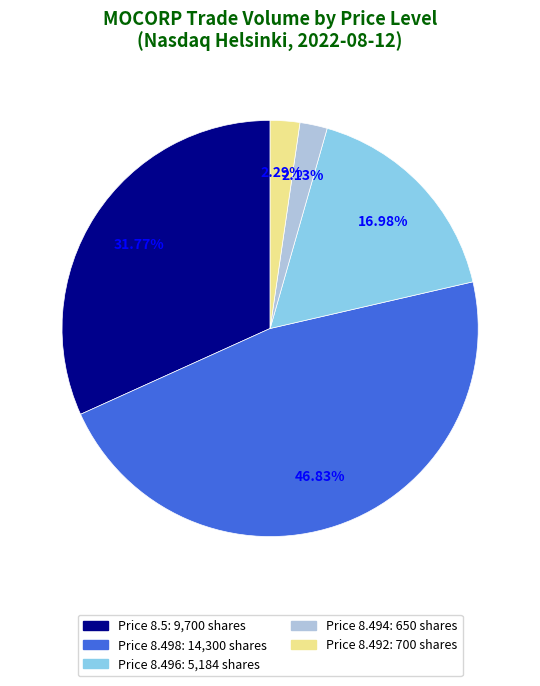

Does any single category account for the majority?

No